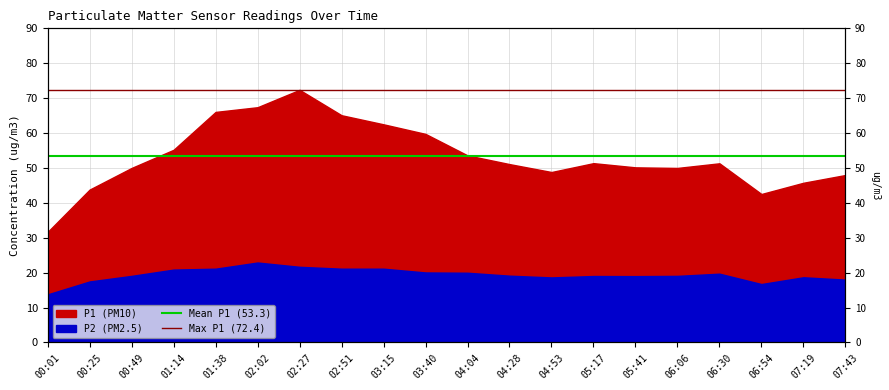

At which label does Max P1 (72.4) reach its peak?

00:01